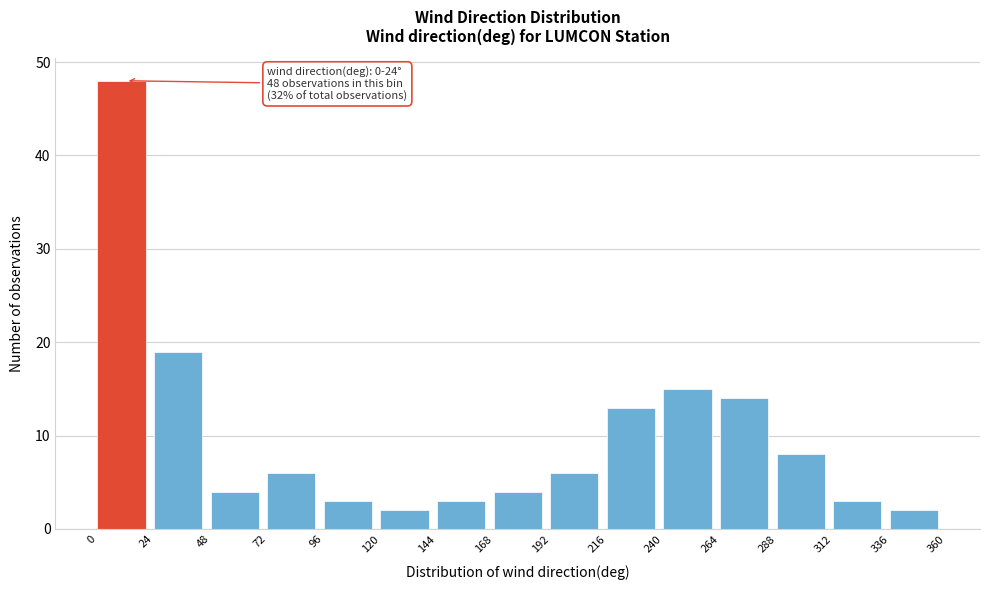

Which range on the x-axis has the tallest bar?

0 to 24